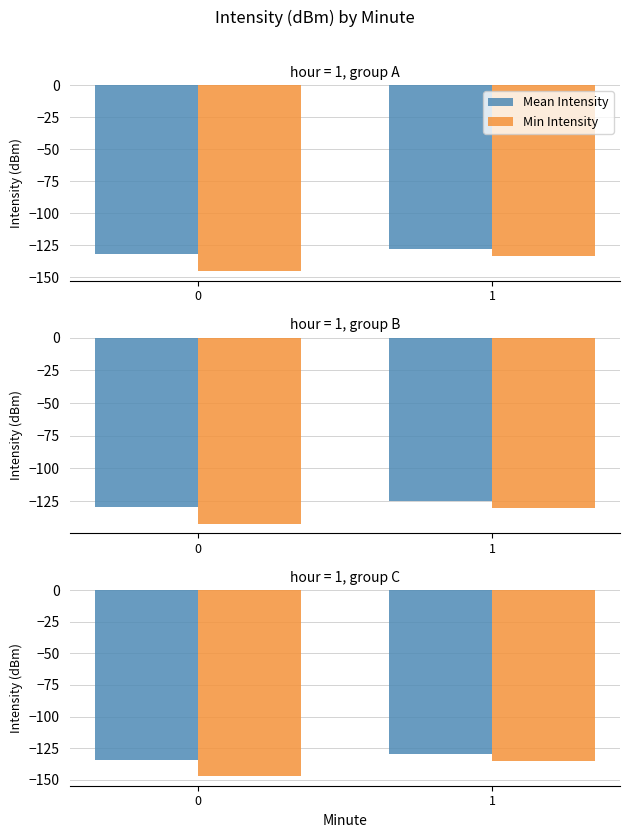

Which series has the largest range (max minus min)?

Min Intensity